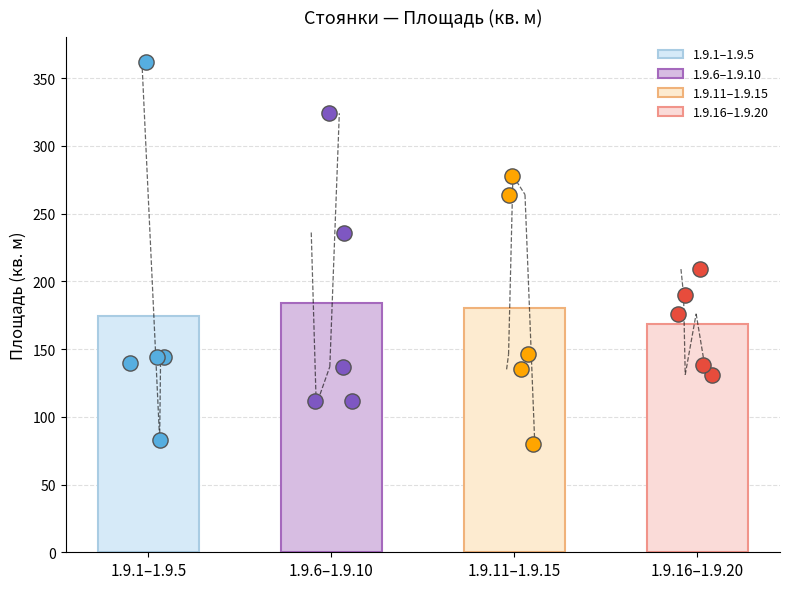

Between 1.9.1 and 1.9.6, which is larger?

1.9.6